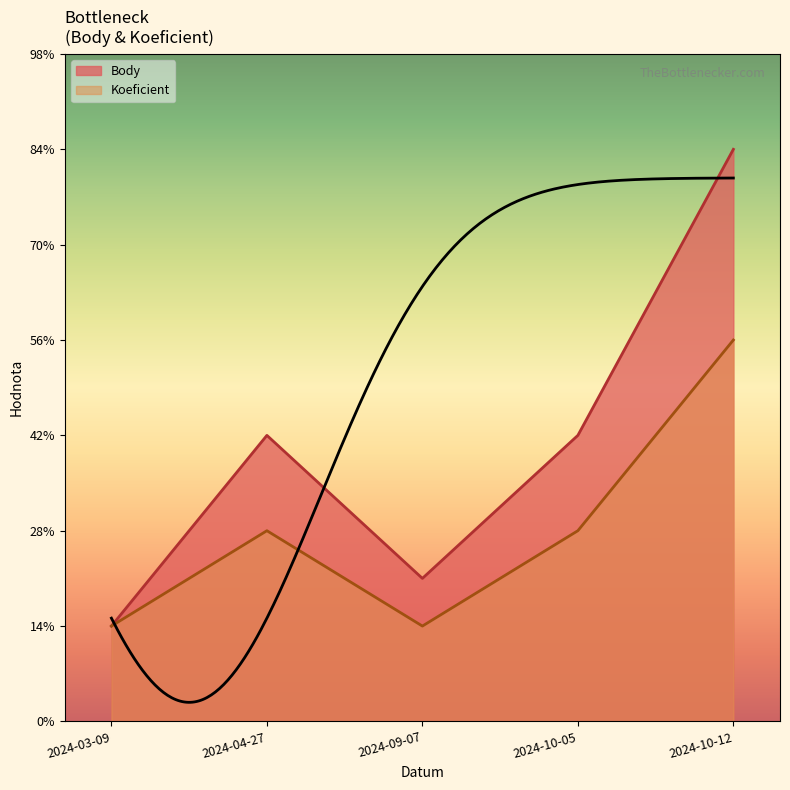

At which category does Koeficient reach its first local peak?

2024-04-27